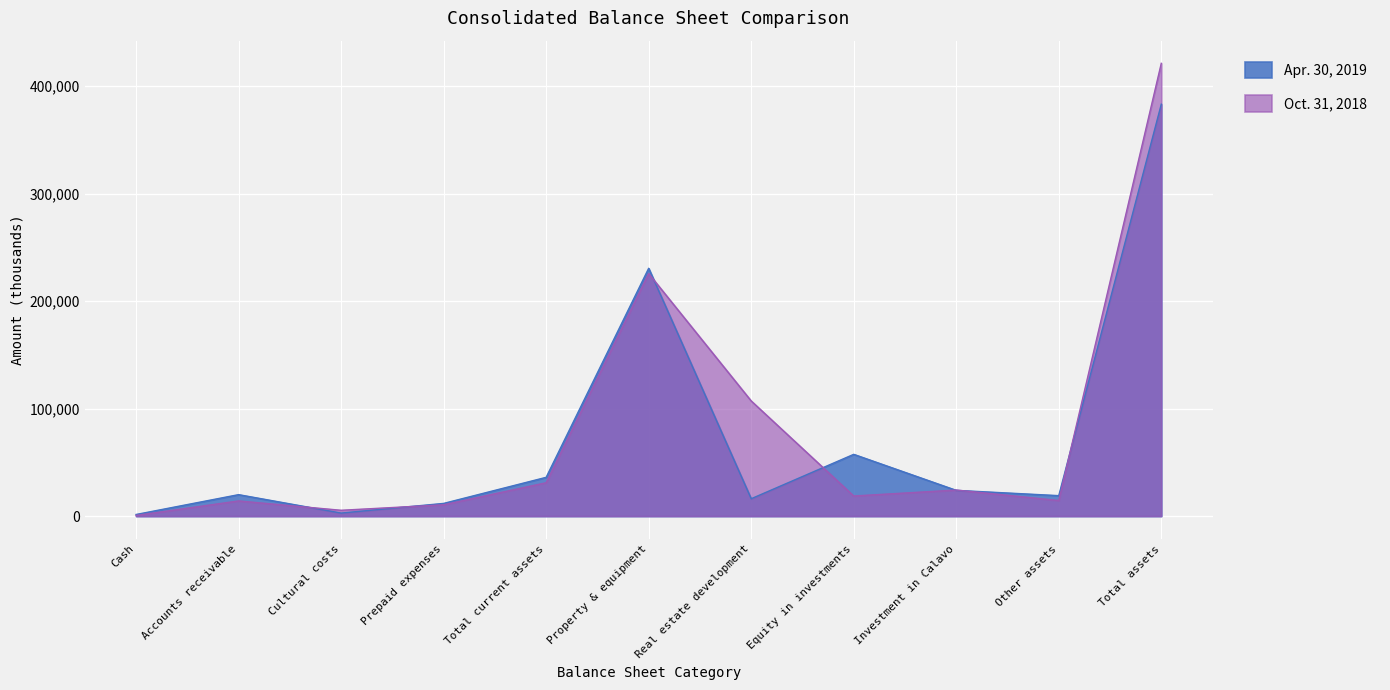

What is the difference between the maximum and second lowest values in the Oct. 31, 2018 series?

415926